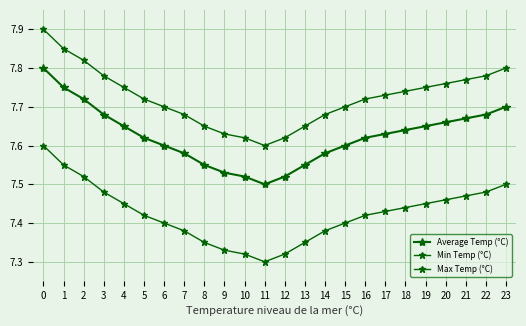

Is the value of Min Temp (°C) at 4 greater than the value of Max Temp (°C) at 13?

No